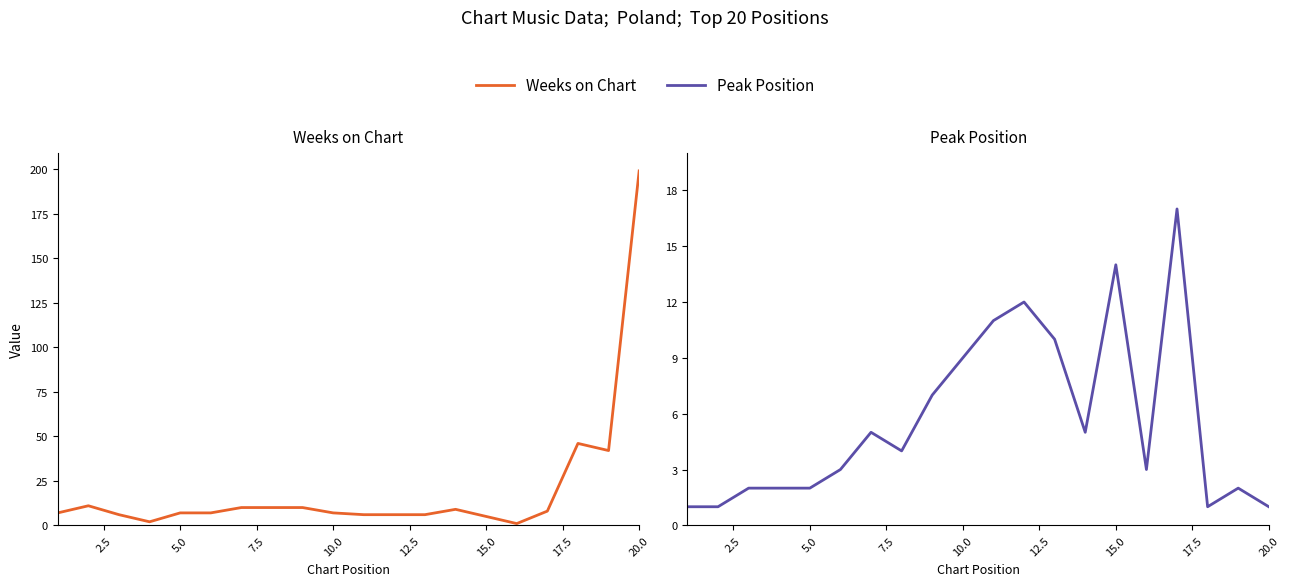

Which series ends up on top after the final intersection of Weeks on Chart and Peak Position?

Weeks on Chart